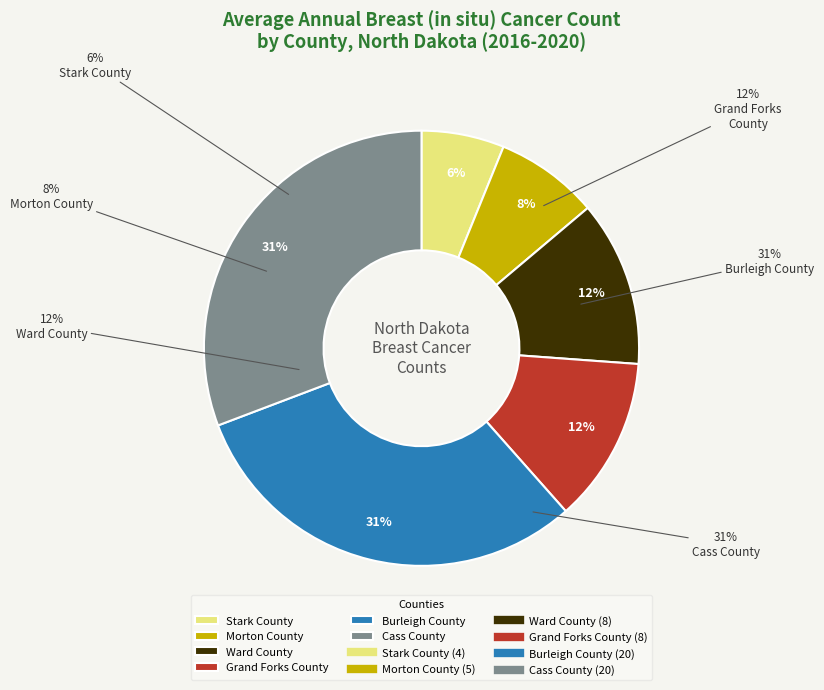

How many segments does this pie chart have?

6